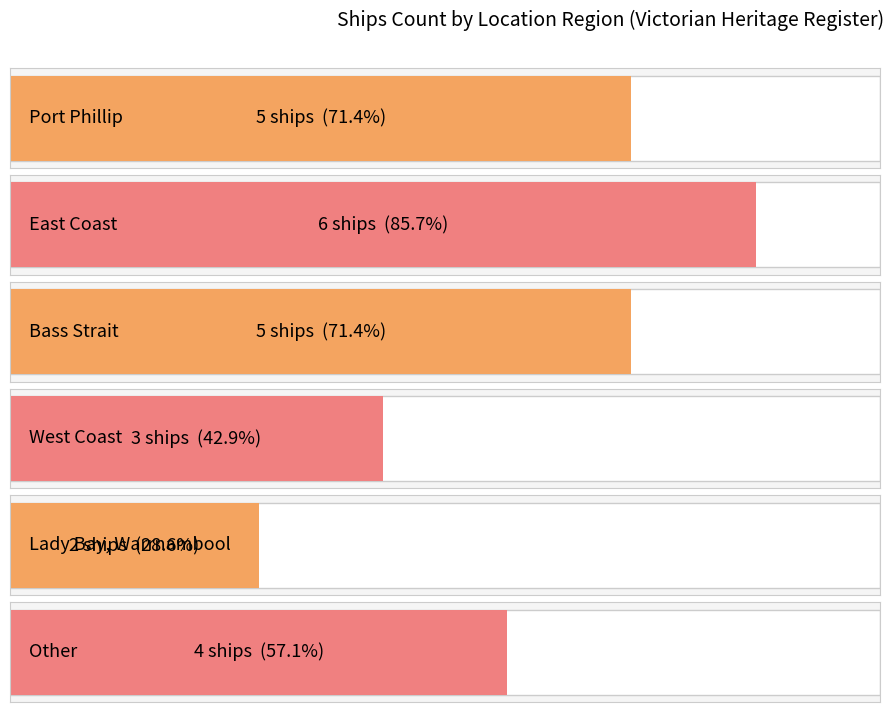

The chart shows a value of 8 at Bass Strait. True or false?

False